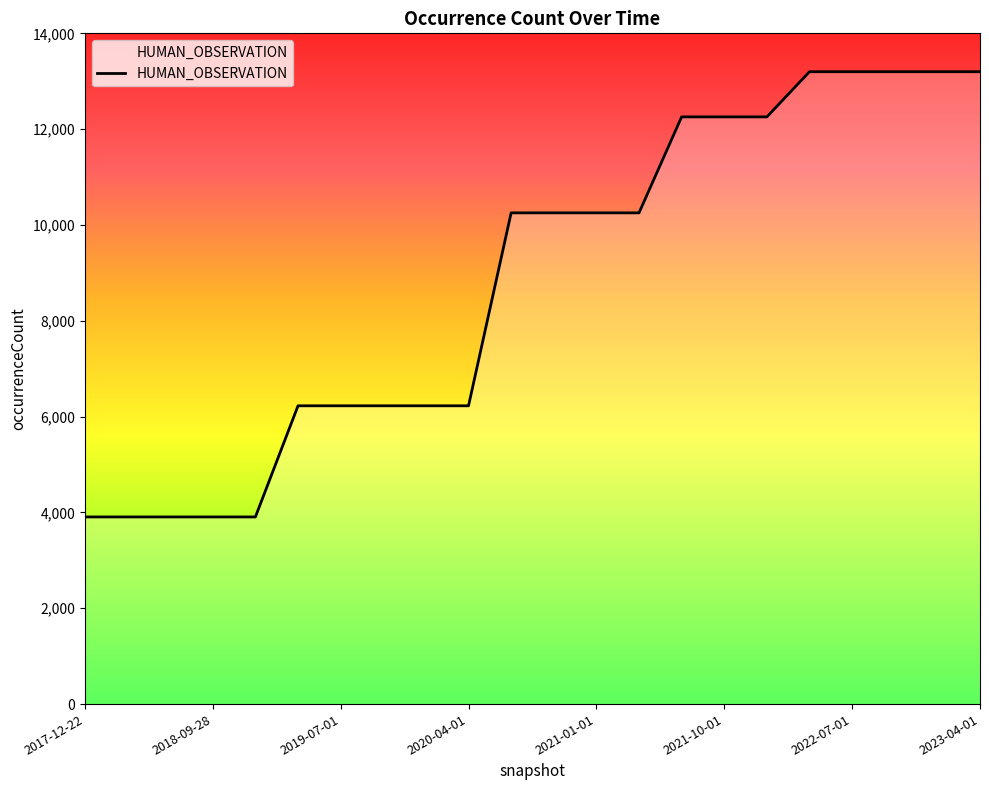

What is the difference between the maximum and minimum values?

9293